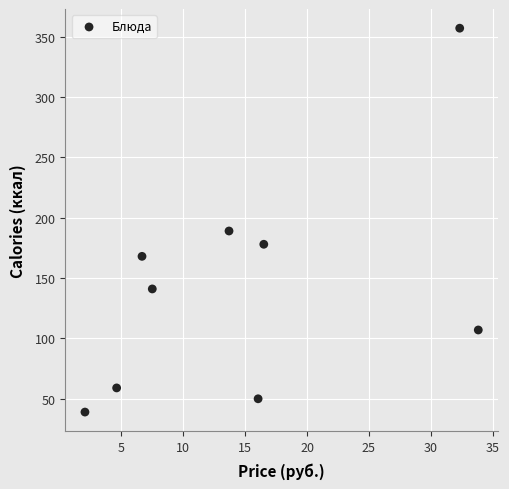

What Y value in the scatter plot is closest to 198?

189